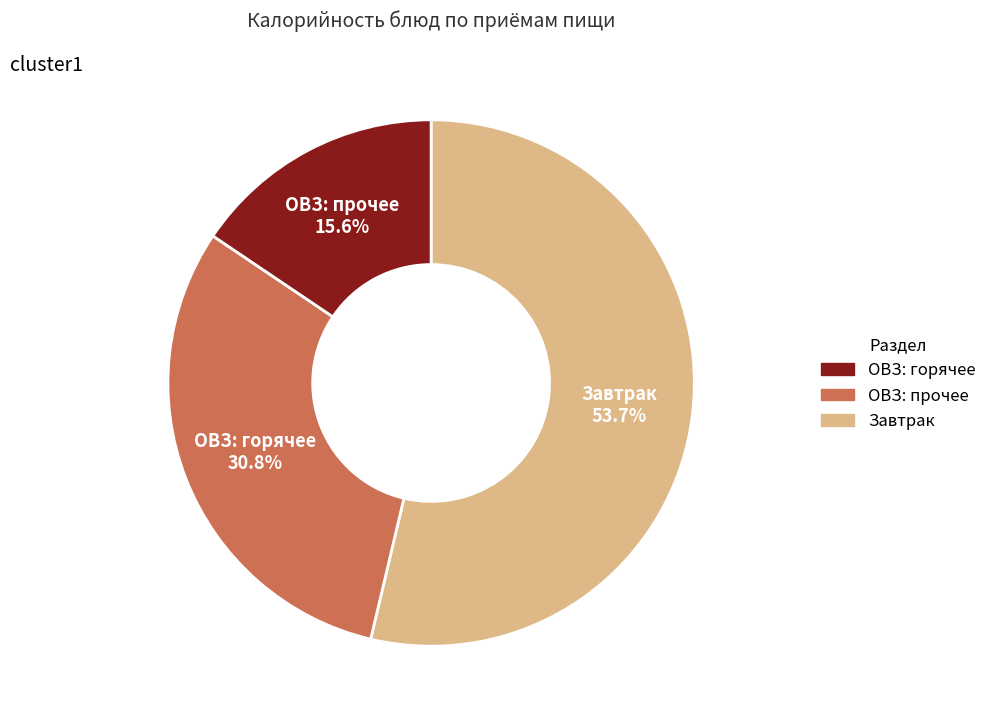

Is there a majority slice in this chart?

Yes